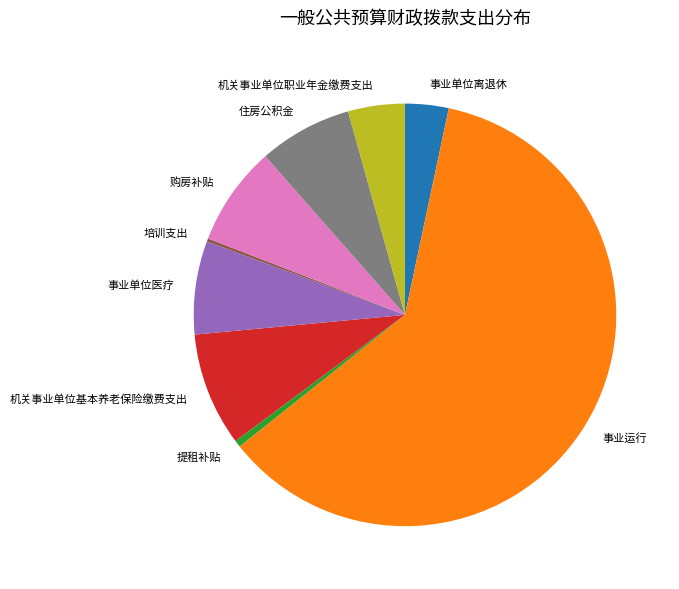

Does any single category account for the majority?

Yes